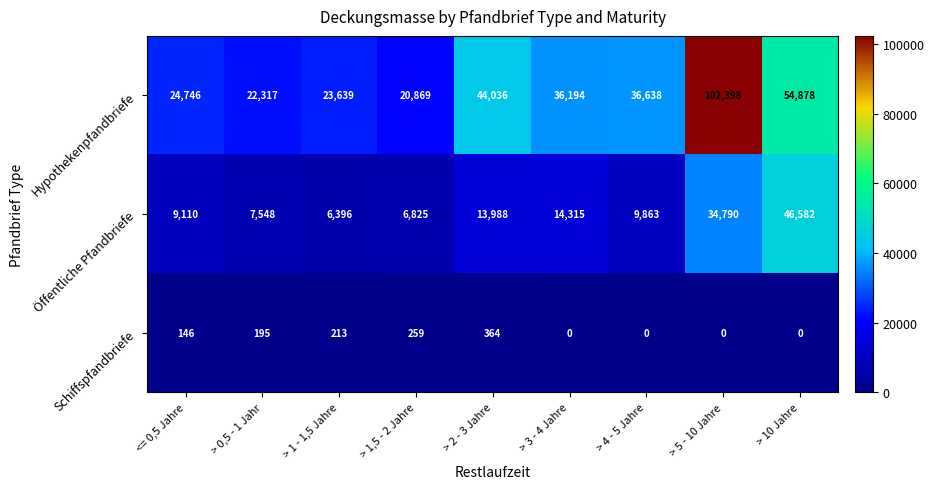

How many data points in Schiffspfandbriefe are less than 146?

4